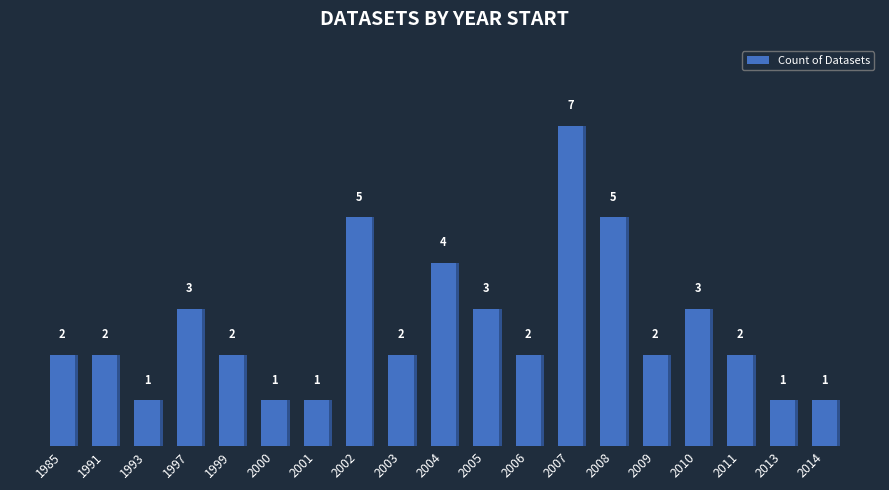

At which label is the value closest to 4?

2004